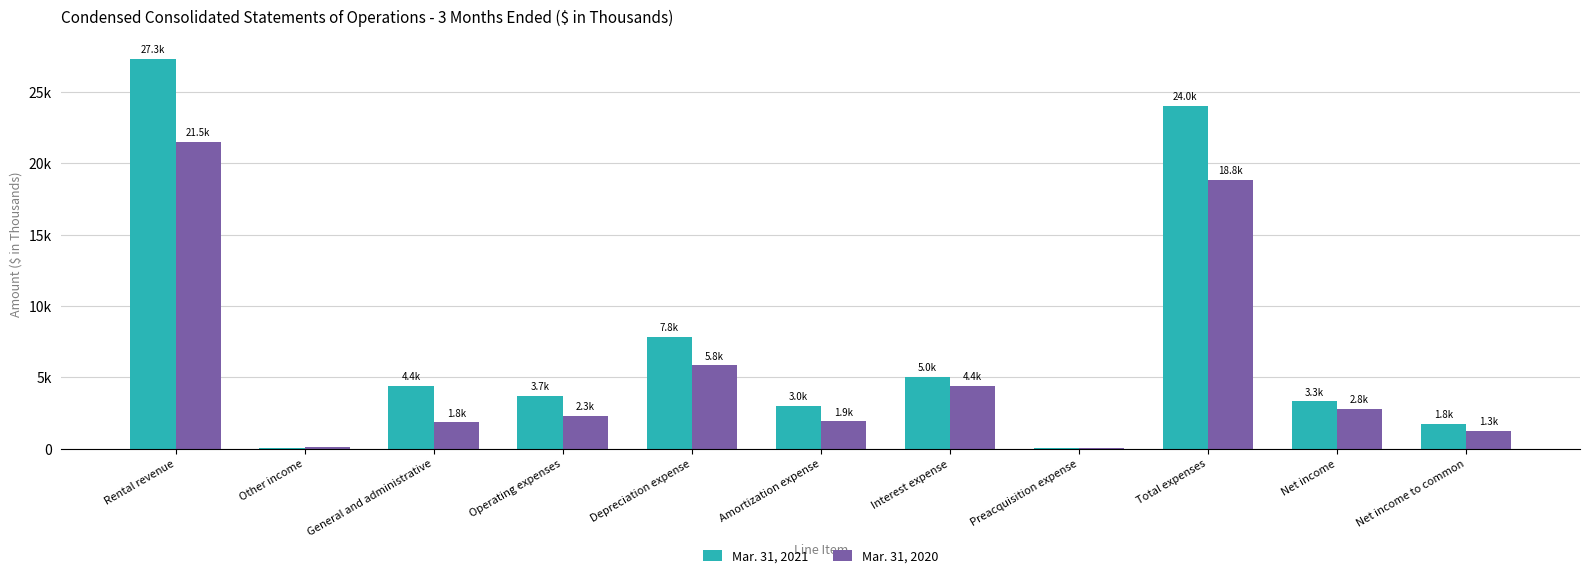

What is the difference between the Mar. 31, 2020 values at Net income to common and Depreciation expense?

4581